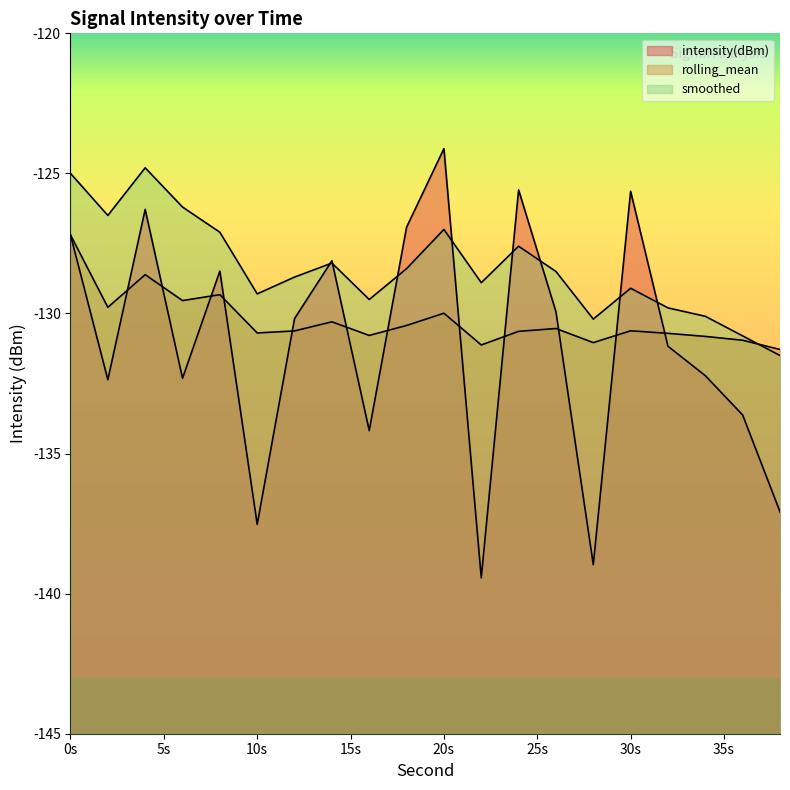

What is the total value across all series at 10s?

-397.5